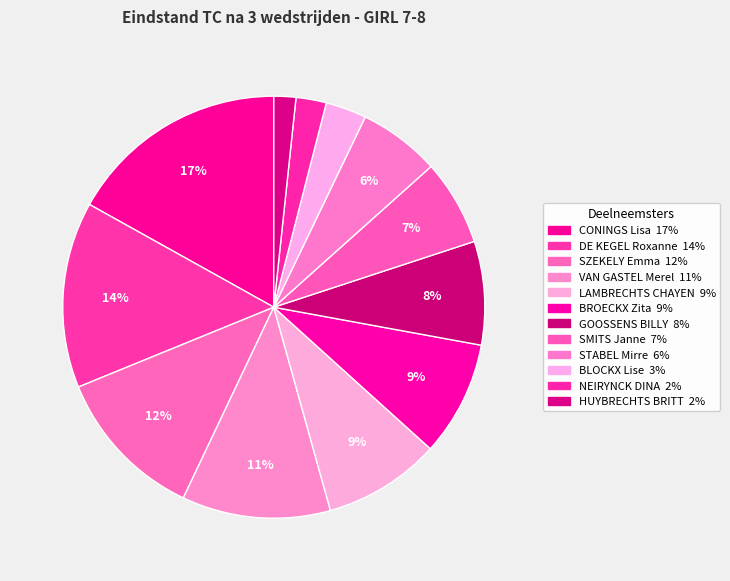

How many slices are in this pie chart?

12